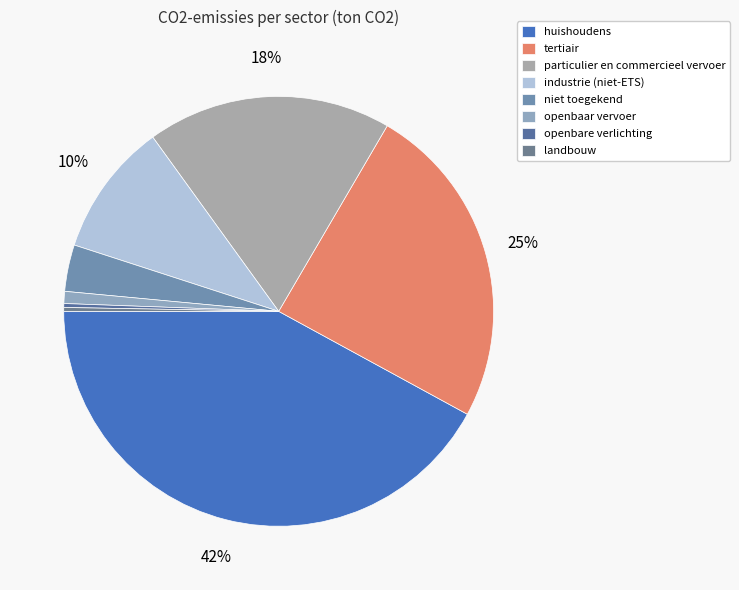

Between industrie (niet-ETS) and landbouw, which is larger?

industrie (niet-ETS)